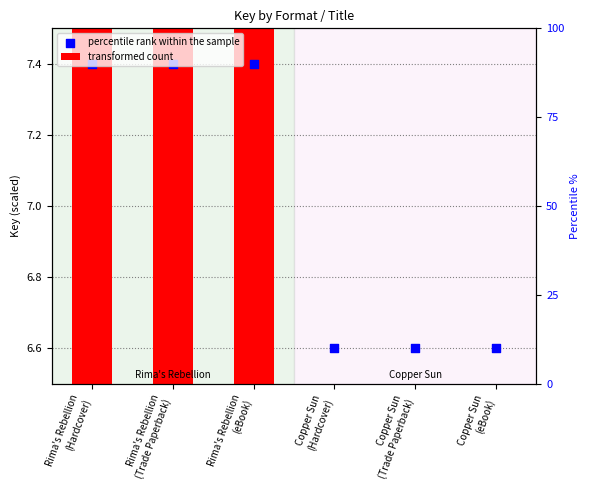

What is the total value across all series at Rima's Rebellion
(eBook)?

8.4